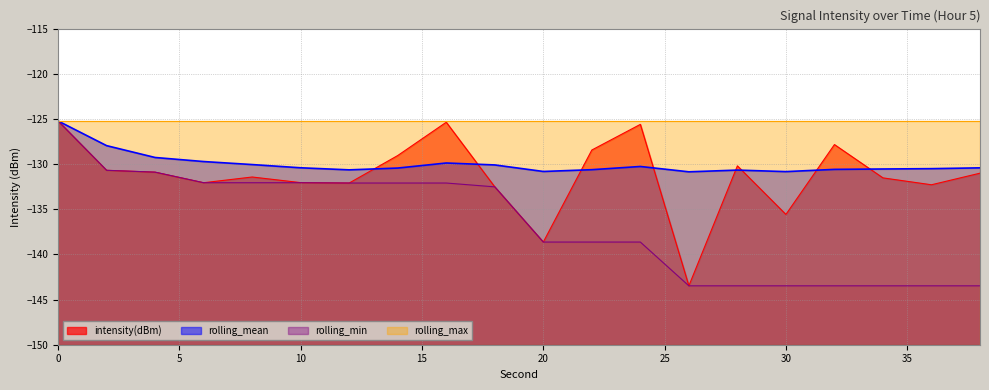

Rank the categories by rolling_mean value from lowest to highest.

26, 30, 20, 28, 12, 22, 32, 34, 36, 14, 38, 10, 24, 18, 8, 16, 6, 4, 2, 0